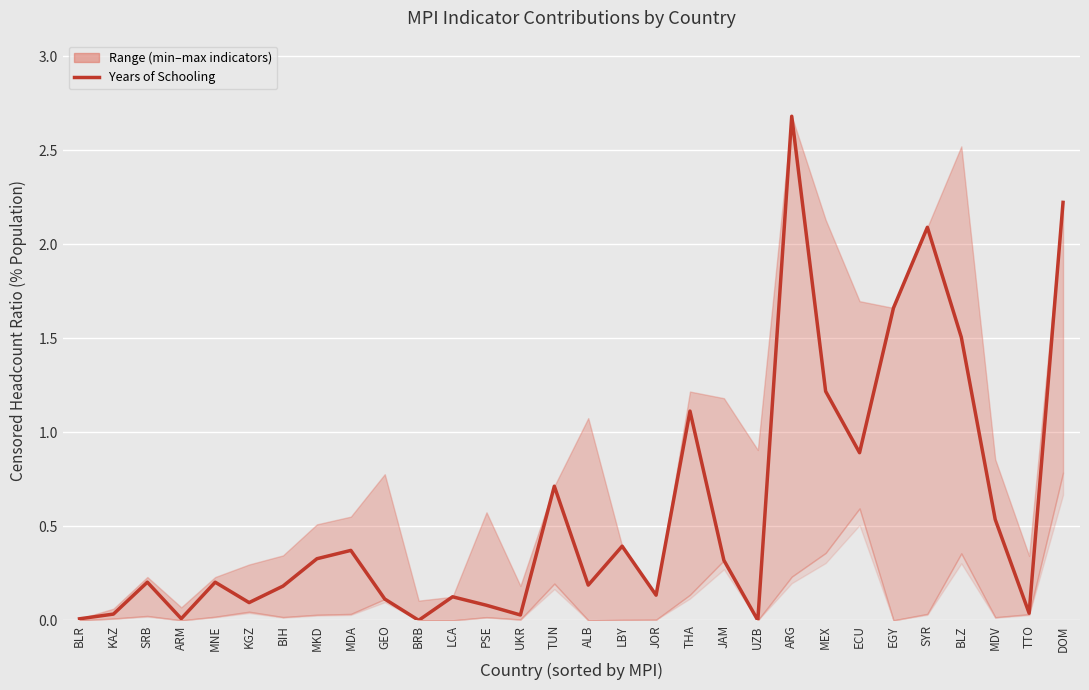

Reading right to left, what are all the values shown in this chart?

2.2	0.0	0.5	1.5	2.1	1.7	0.9	1.2	2.7	0.0	0.3	1.1	0.1	0.4	0.2	0.7	0.0	0.1	0.1	0.0	0.1	0.4	0.3	0.2	0.1	0.2	0.0	0.2	0.0	0.0